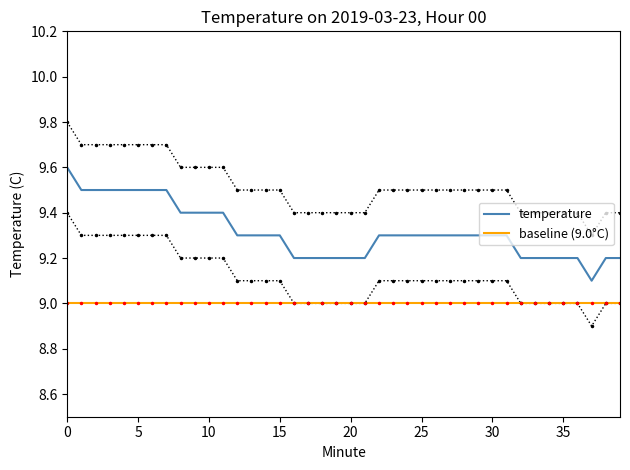

What is the sum of the temperature values at 15 and 12?

18.6